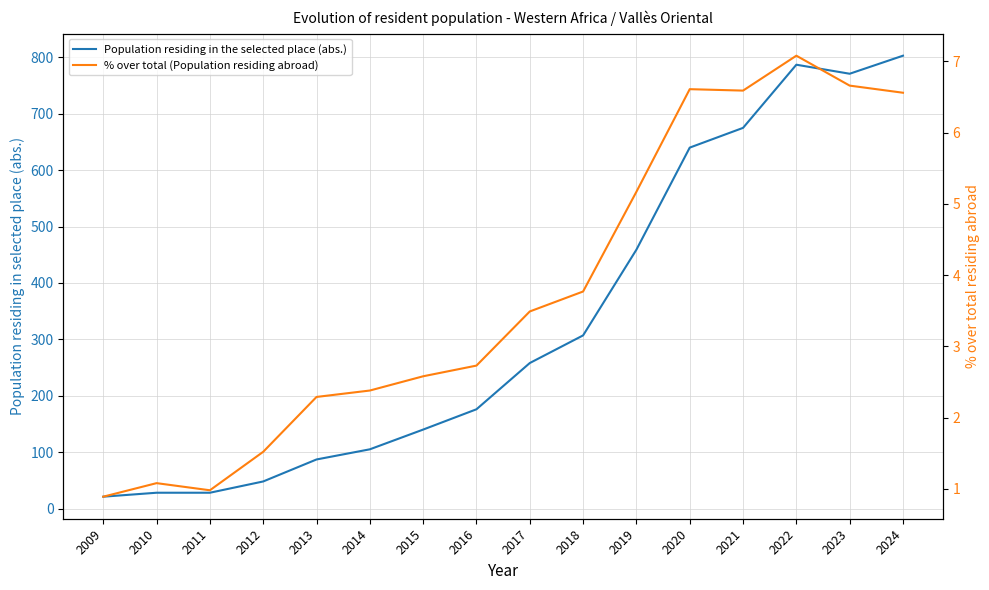

Which series has the widest spread of values?

Population residing in the selected place (abs.)